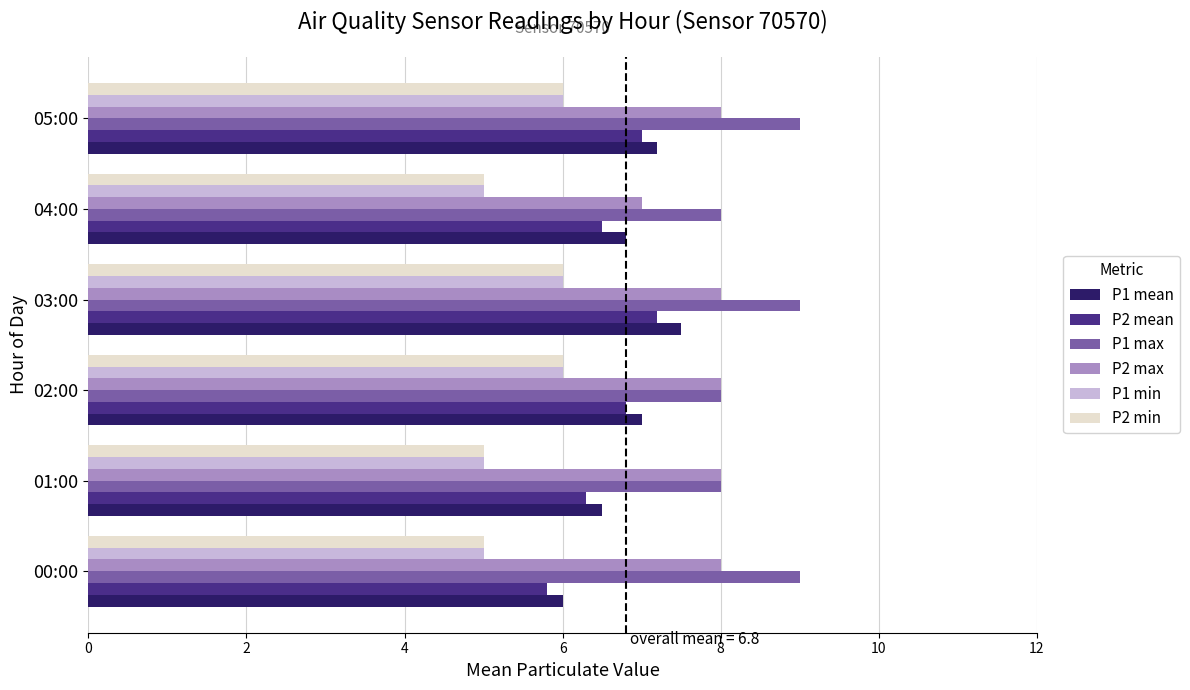

The value of P2 min at 01:00 is 6.9. True or false?

False